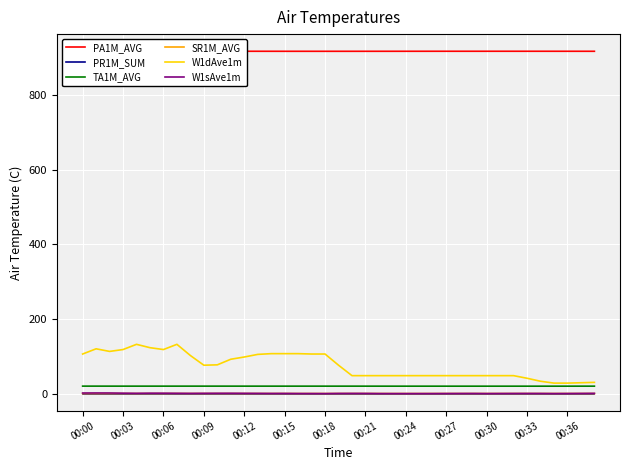

True or false: W1sAve1m and W1dAve1m cross at least once.

False